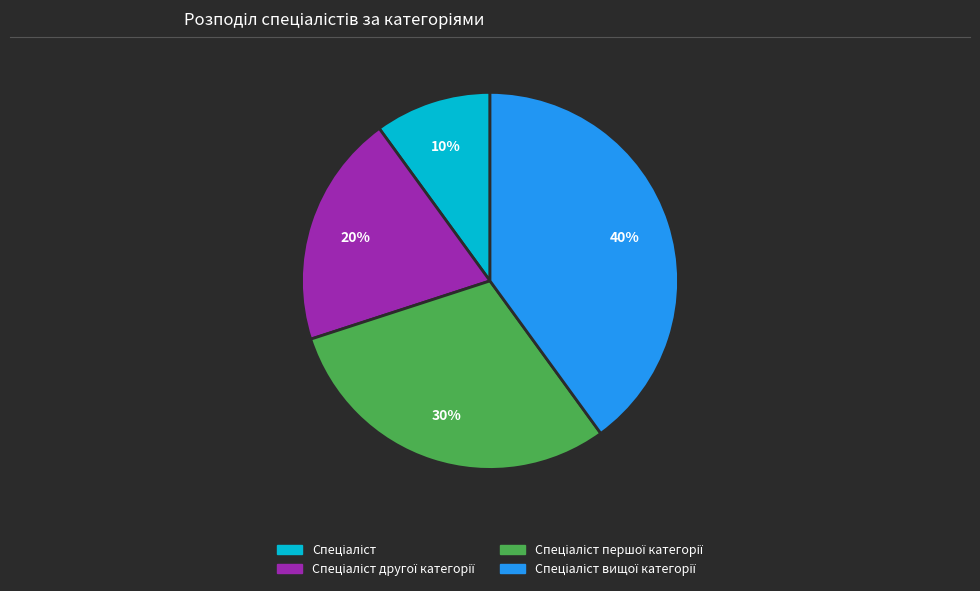

To the nearest percent, what is the average slice percentage?

25%